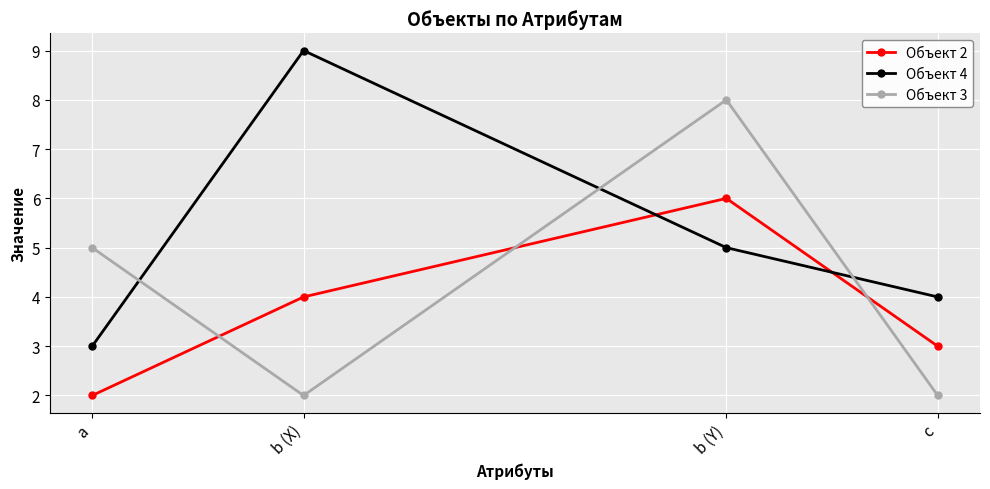

At which label does Объект 4 first exceed 5?

b (X)